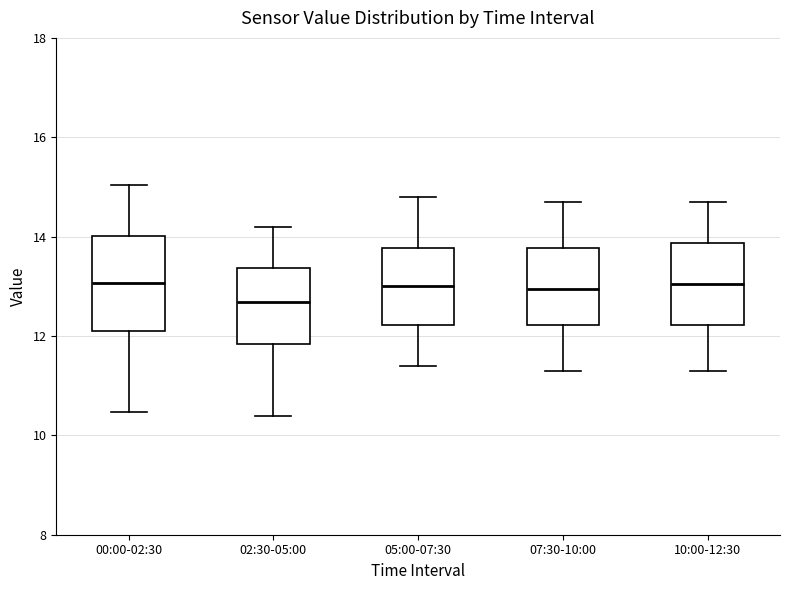

Which box's median line is the lowest?

02:30-05:00